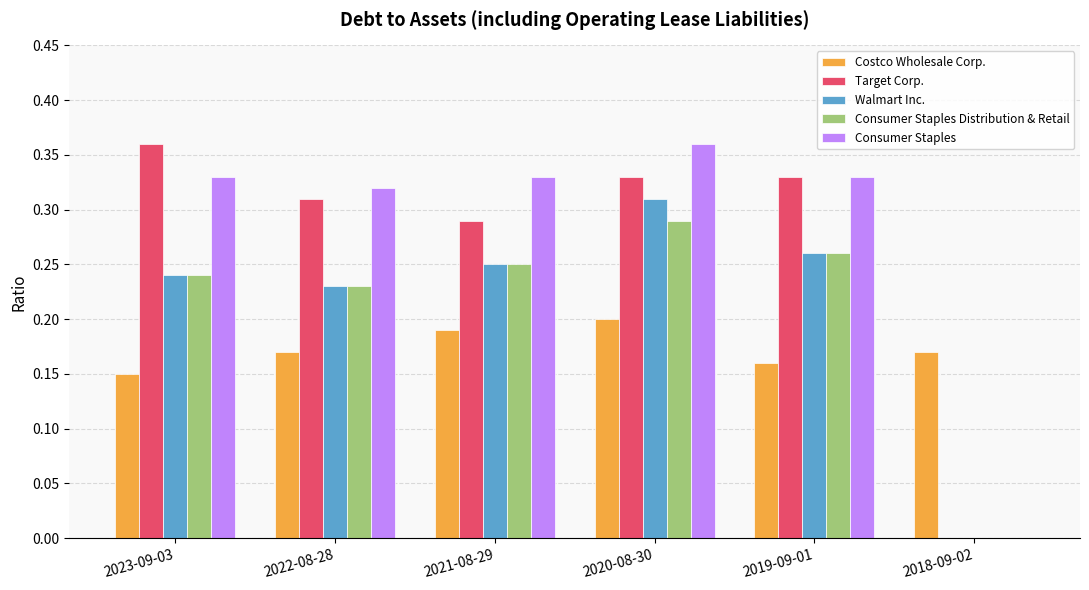

How many groups of bars are there?

6